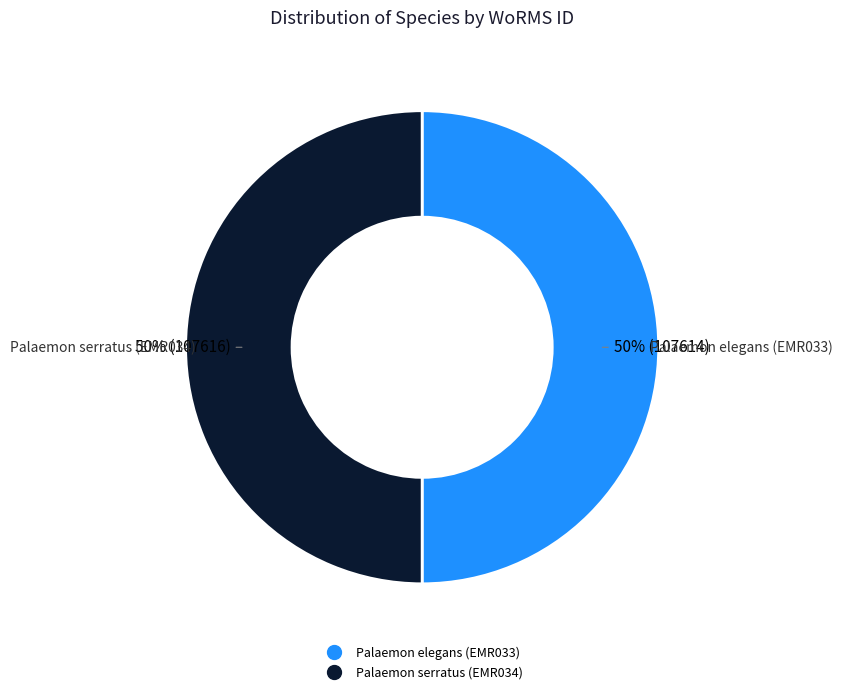

What is the ratio of the value at Palaemon serratus (EMR034) to the value at Palaemon elegans (EMR033)?

1.0